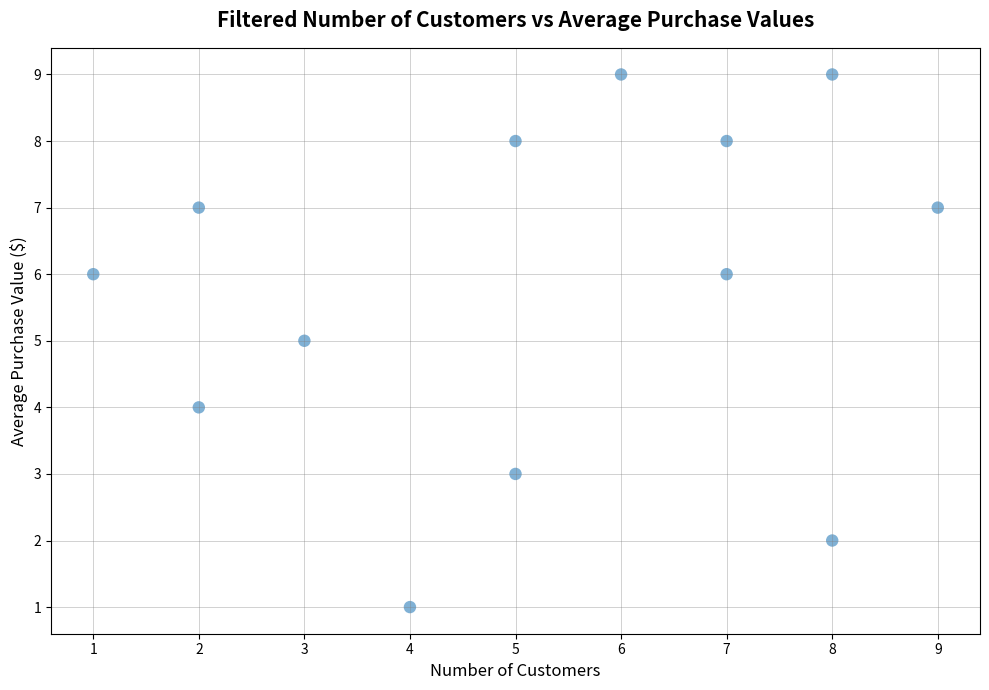

What is the range of Y values (max minus min)?

8